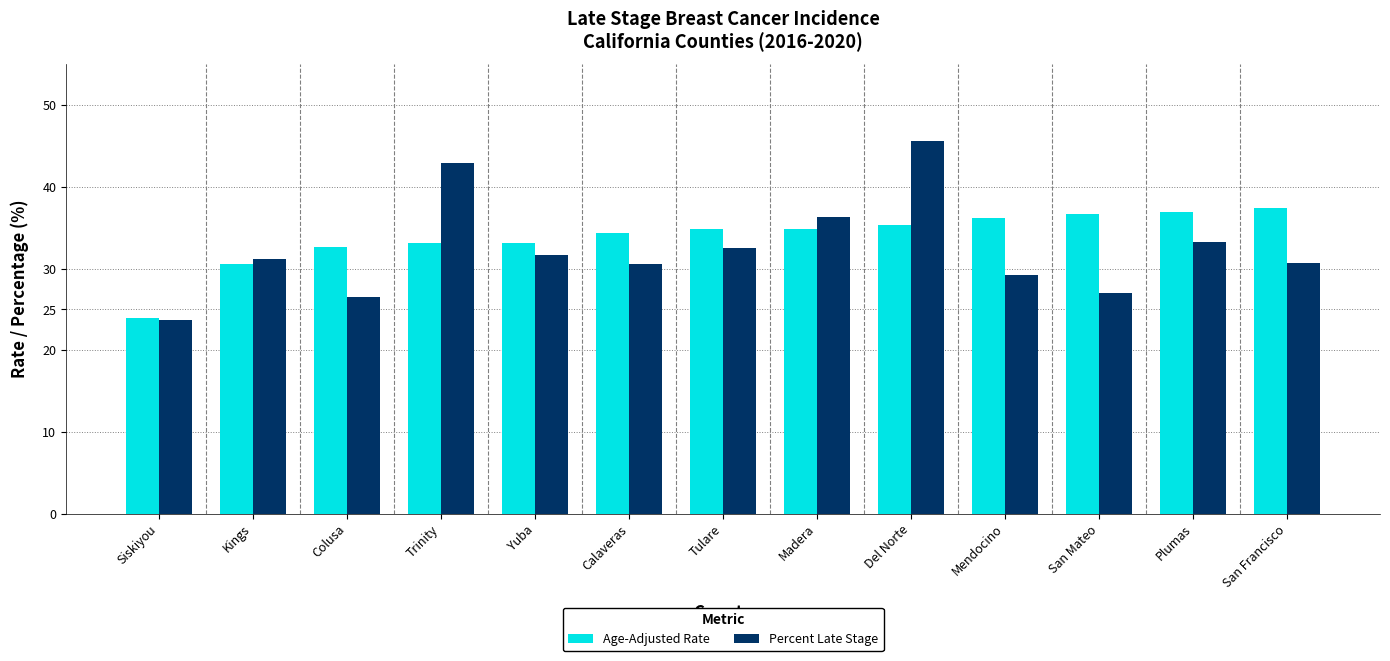

Are the bars grouped side by side (vs. stacked)?

Yes